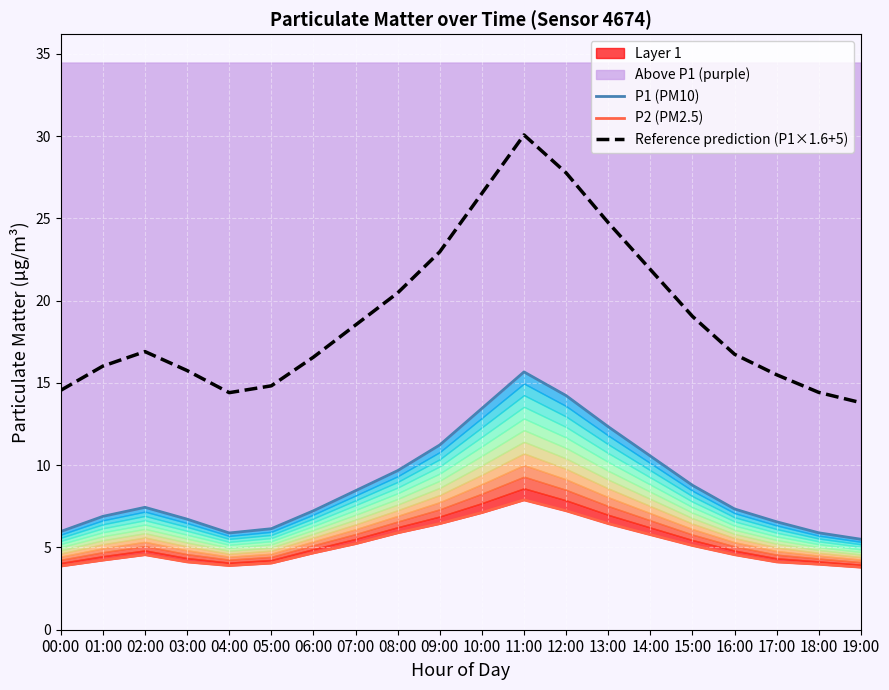

The P2 (PM2.5) series shows 2.4 at 16:00. True or false?

False